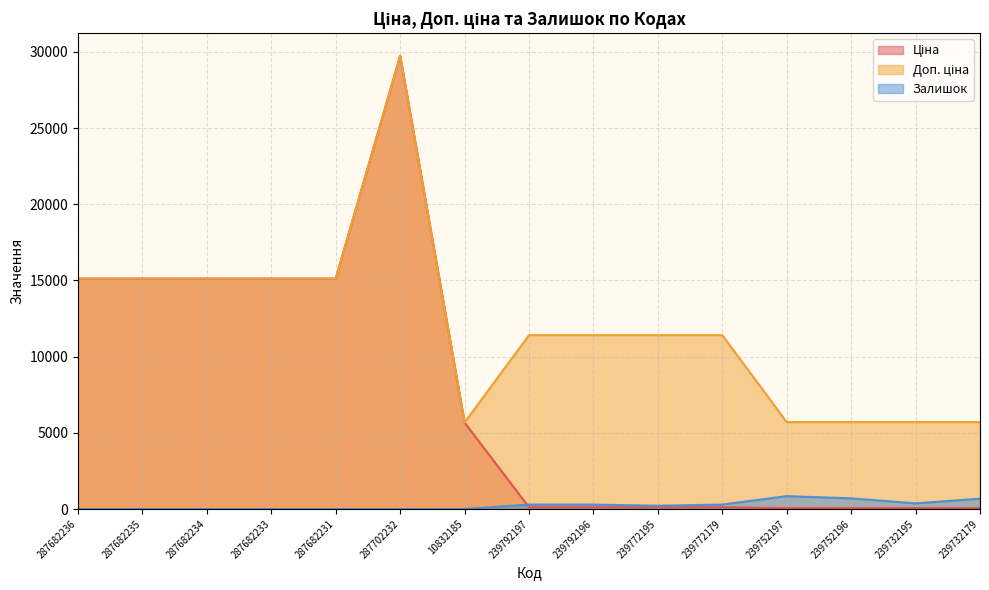

Reading left to right, extract all data points from this chart.

Ціна: 15120.0	15120.0	15120.0	15120.0	15120.0	29747.2	5673.8	114.1	114.1	114.1	114.1	57.0	57.0	57.0	57.0
Доп. ціна: 15120.0	15120.0	15120.0	15120.0	15120.0	29747.2	5673.8	11410.0	11410.0	11410.0	11410.0	5705.0	5705.0	5705.0	5705.0
Залишок: 0.0	0.0	0.0	0.0	0.0	0.0	1.0	289.0	290.0	215.0	290.0	845.0	698.0	370.0	676.0